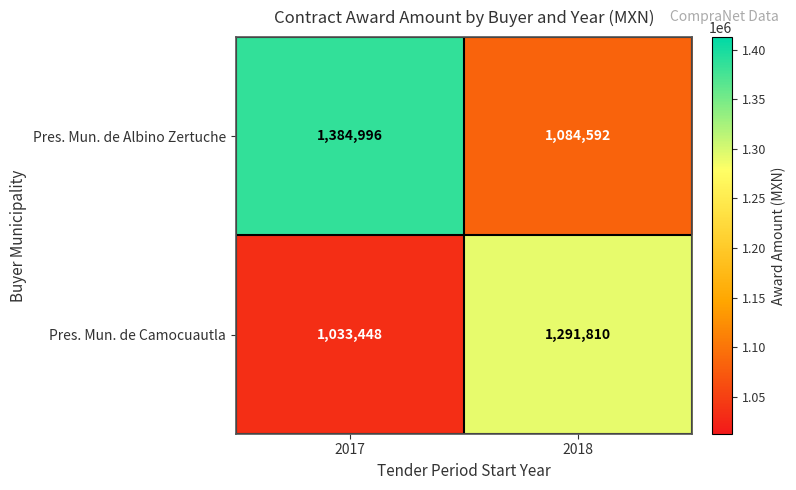

At which label does Pres. Mun. de Camocuautla reach its minimum?

2017